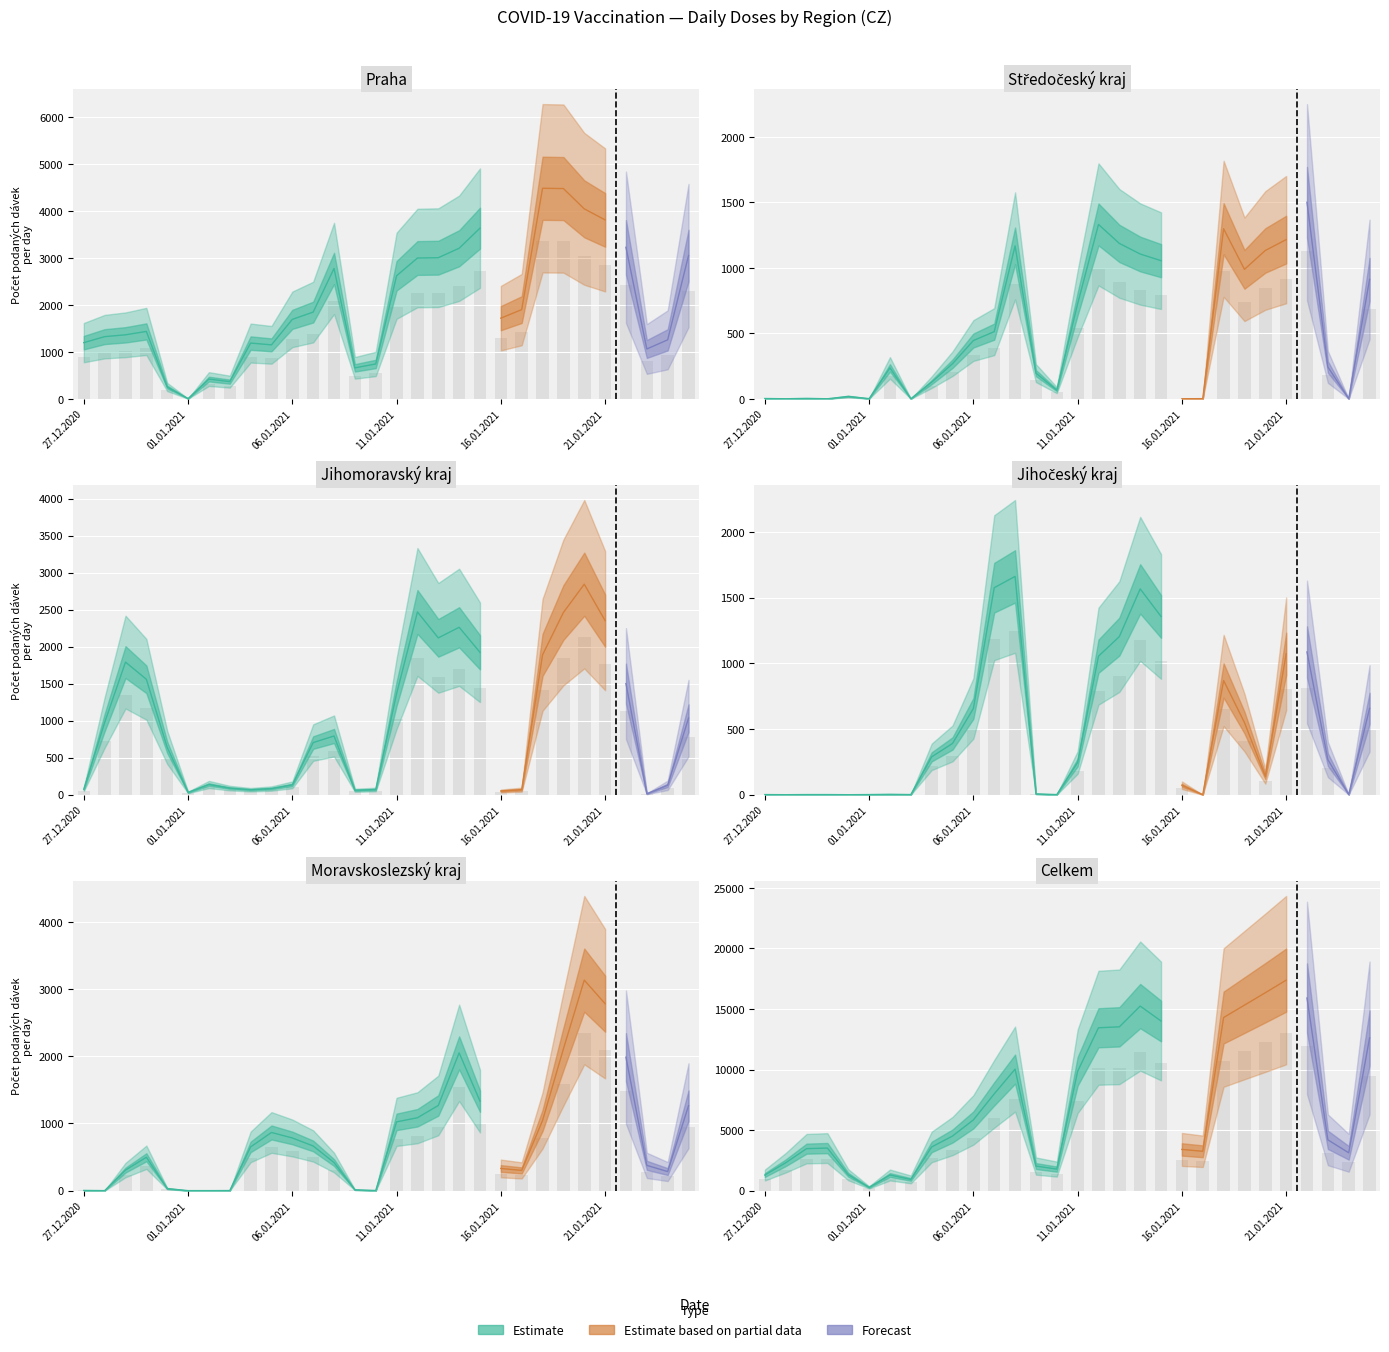

At which label does Jihočeský reach its peak?

08.01.2021